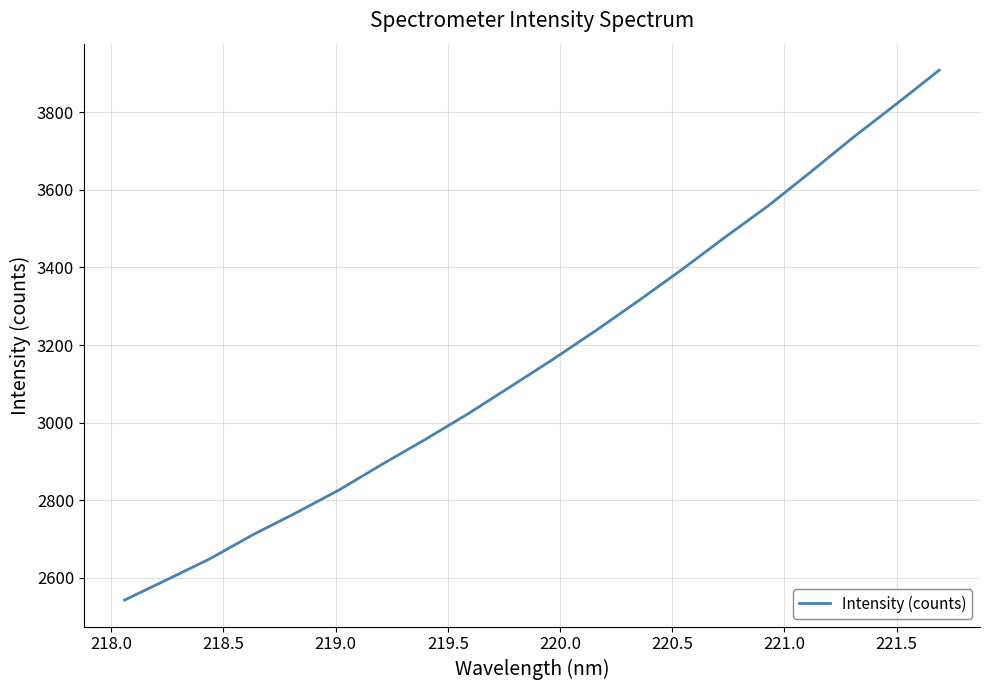

What is the maximum value shown in the chart?

3908.4